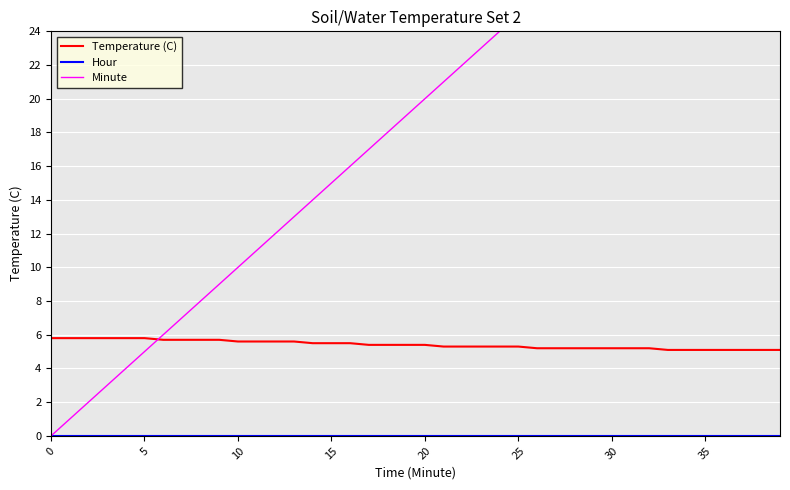

The Temperature (C) series shows 5.1 at 38. True or false?

True